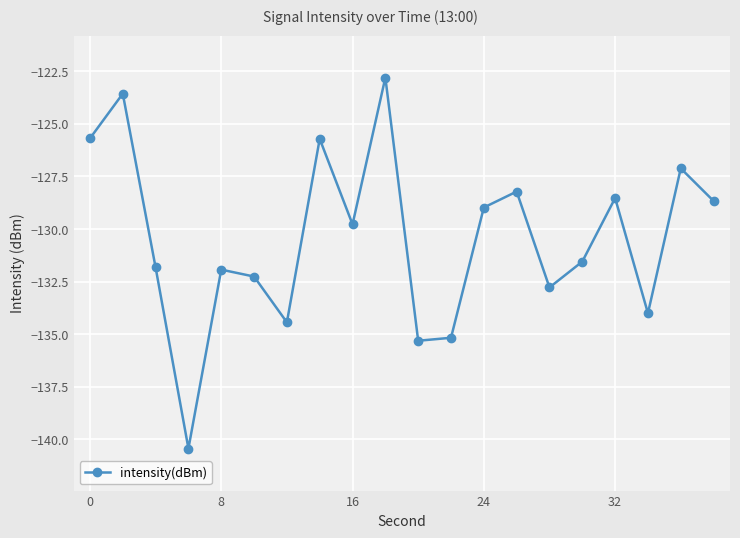

What is the maximum value shown in the chart?

-122.8